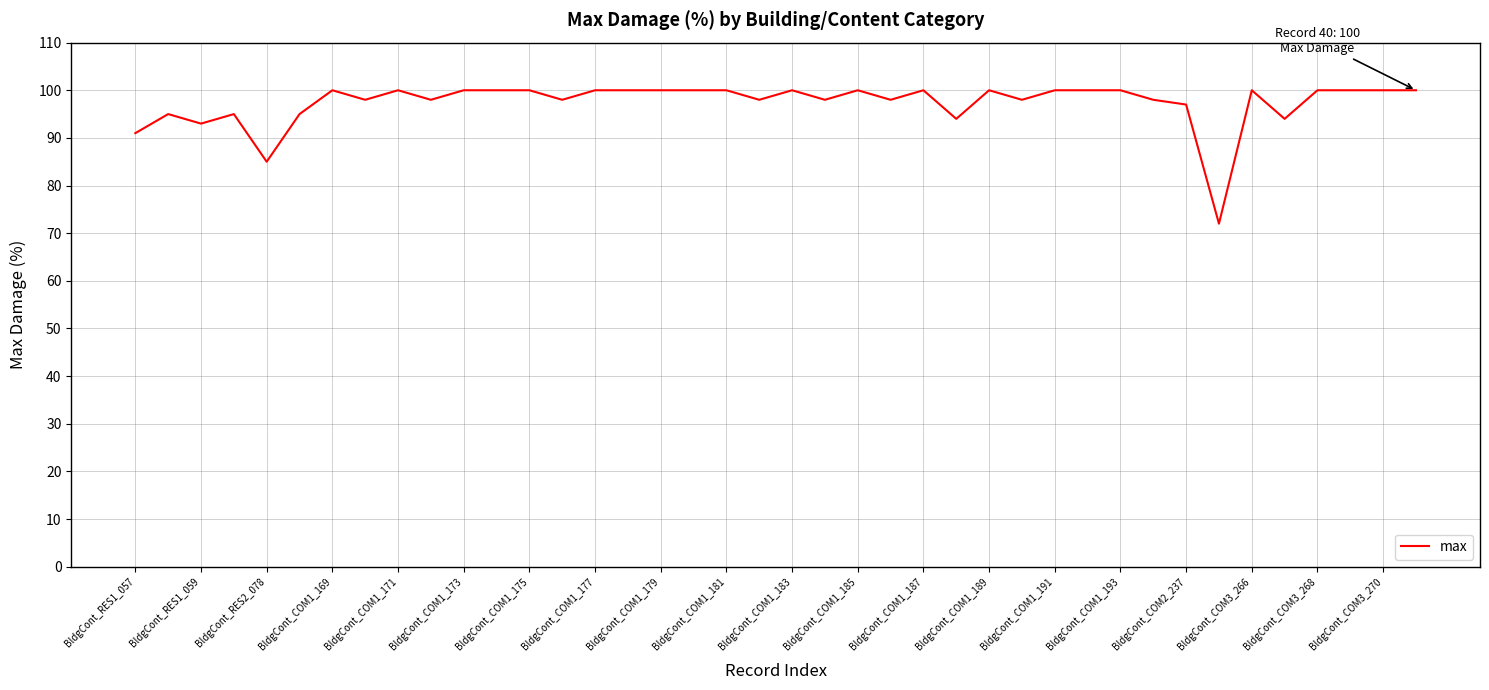

What is the difference between the maximum and minimum values?

28